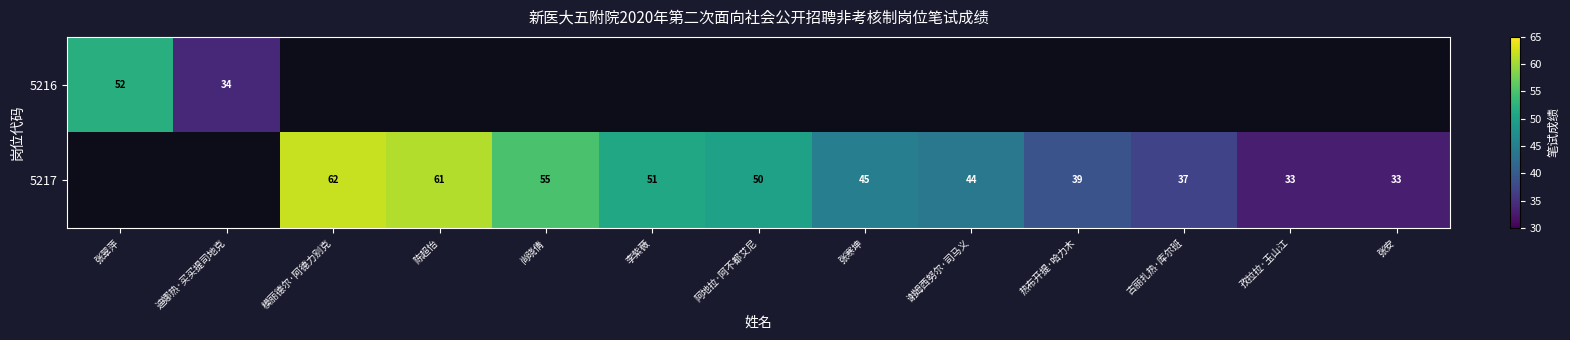

At how many categories does at least one series exceed 56?

2